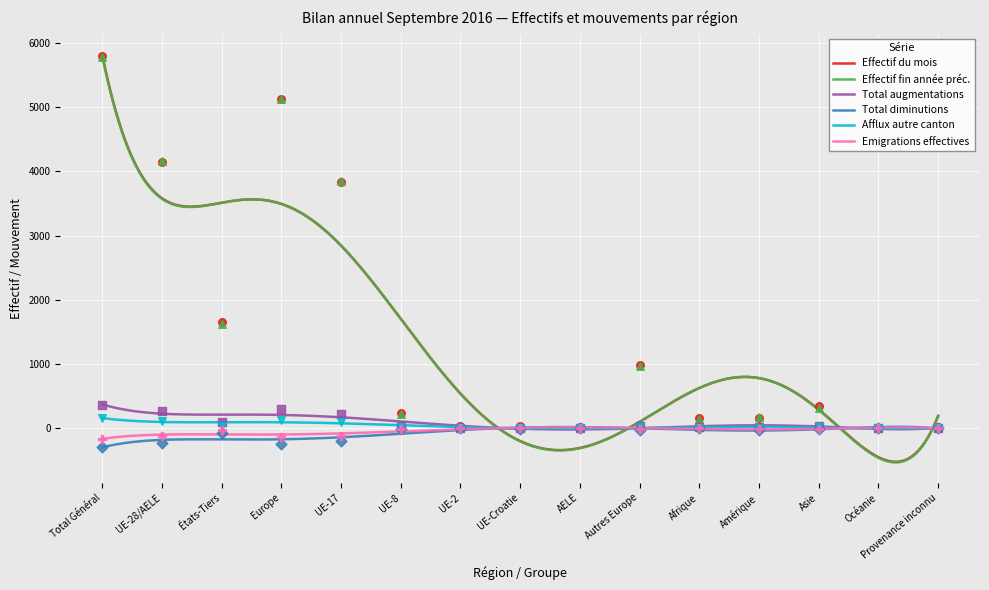

Which series reaches the minimum Y coordinate?

Total diminutions